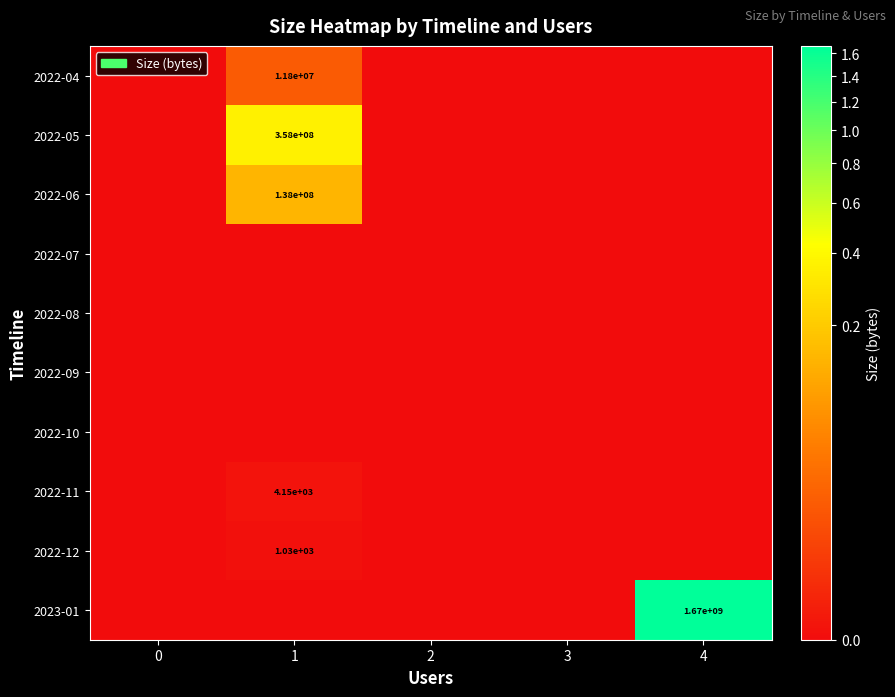

Which series has the widest spread of values?

2023-01